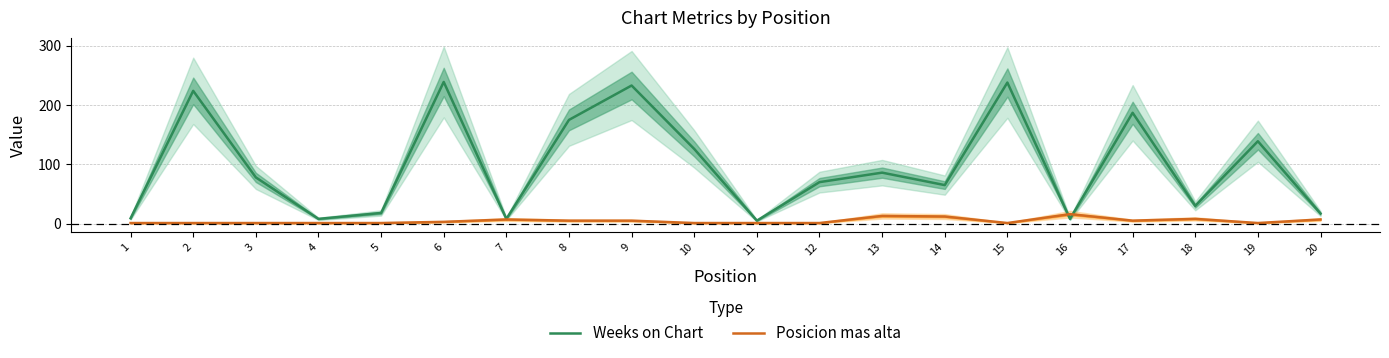

Rank the categories by Weeks on Chart value from highest to lowest.

6, 15, 9, 2, 17, 8, 19, 10, 13, 3, 12, 14, 18, 5, 20, 1, 4, 7, 16, 11